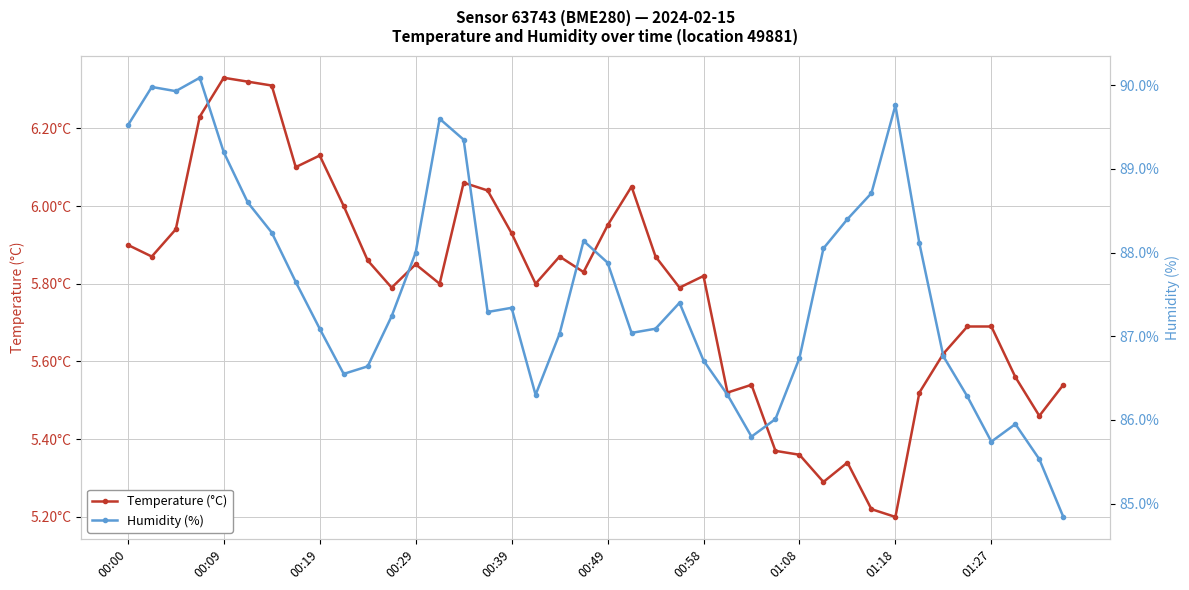

Reading left to right, list all the values displayed in this chart.

Temperature (°C): 5.9	5.9	5.9	6.2	6.3	6.3	6.3	6.1	6.1	6.0	5.9	5.8	5.8	5.8	6.1	6.0	5.9	5.8	5.9	5.8	6.0	6.0	5.9	5.8	5.8	5.5	5.5	5.4	5.4	5.3	5.3	5.2	5.2	5.5	5.6	5.7	5.7	5.6	5.5	5.5
Humidity (%): 89.5	90.0	89.9	90.1	89.2	88.6	88.2	87.7	87.1	86.5	86.6	87.2	88.0	89.6	89.3	87.3	87.3	86.3	87.0	88.1	87.9	87.0	87.1	87.4	86.7	86.3	85.8	86.0	86.7	88.0	88.4	88.7	89.8	88.1	86.8	86.3	85.7	86.0	85.5	84.8